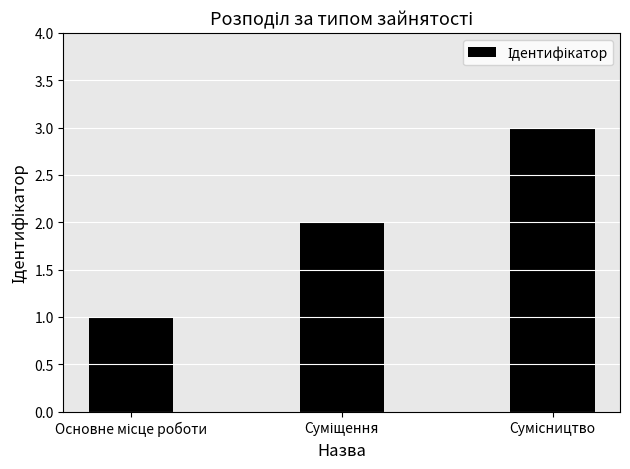

What is the maximum value shown in the chart?

3